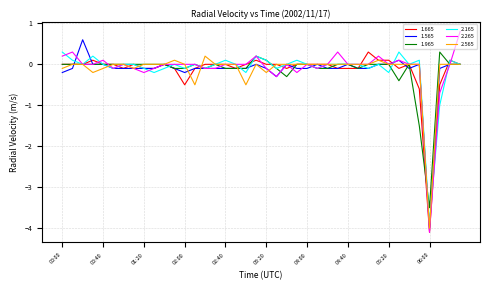

What is the lowest value of the 1.965 series?

-3.5